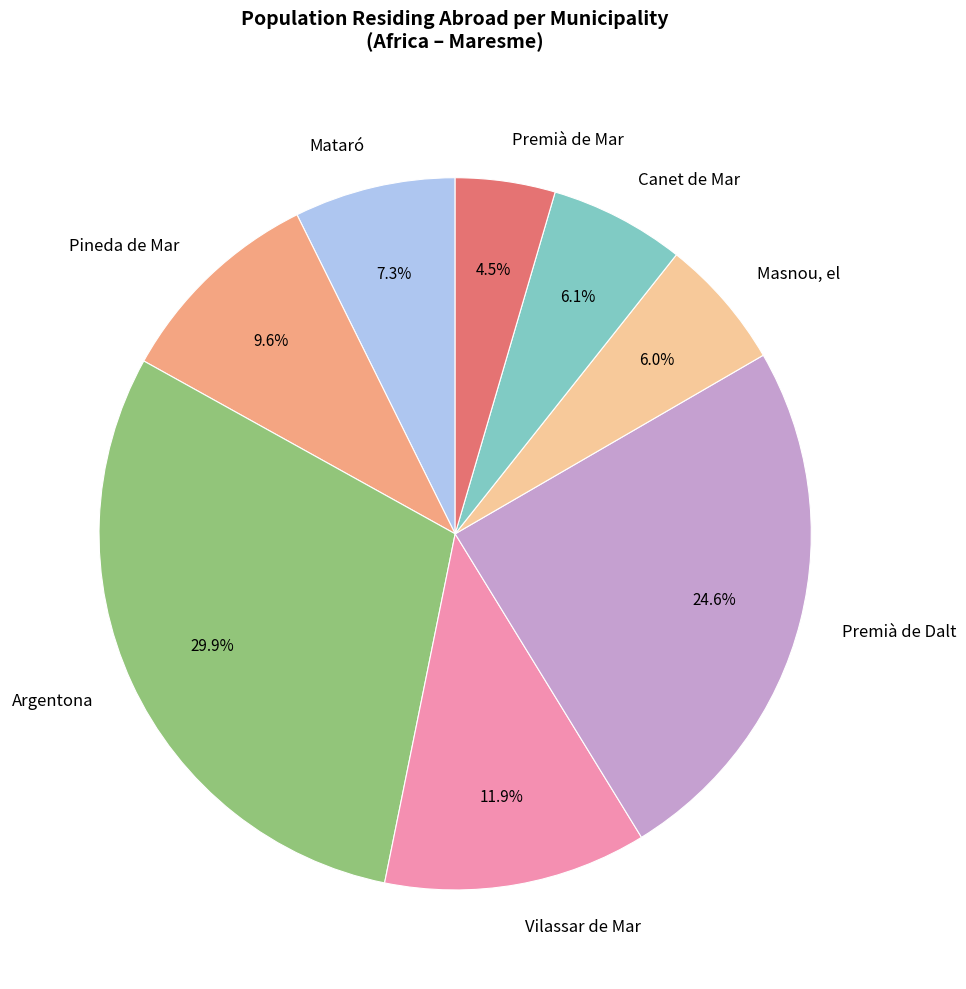

Is the sum of Pineda de Mar and Mataró greater than half?

No